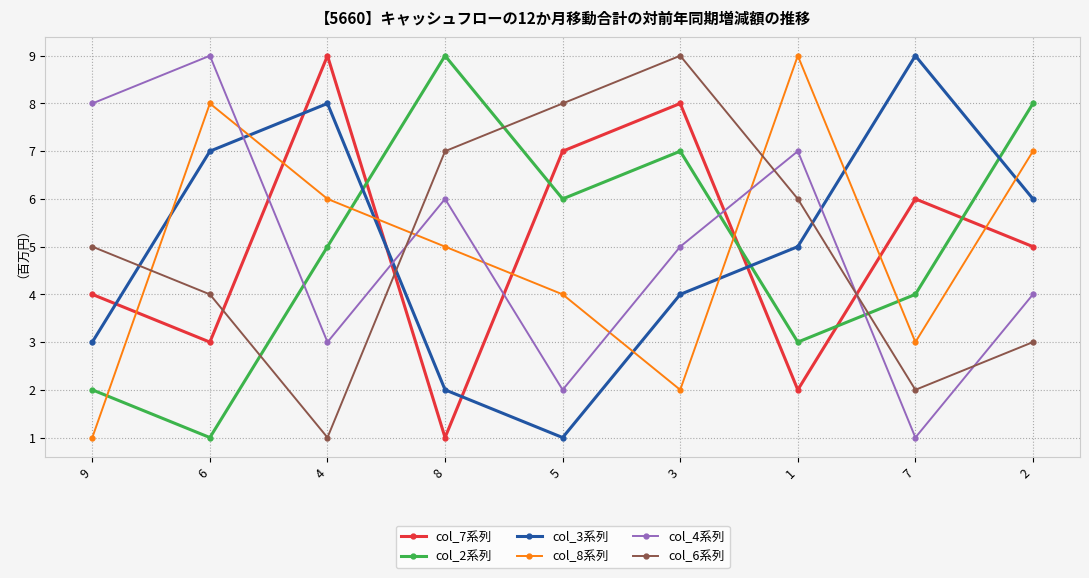

At which category is the sum across all series the highest?

3